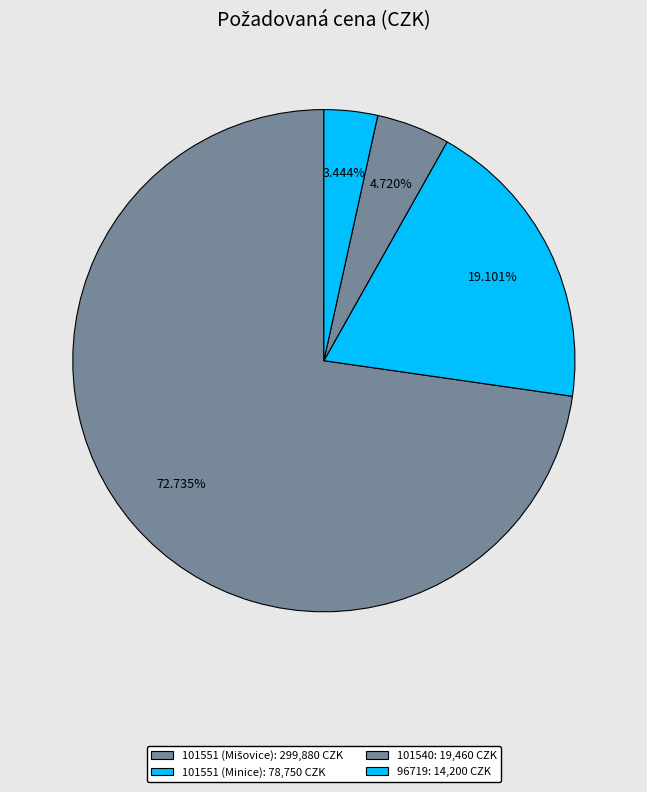

How many slices are in this pie chart?

4